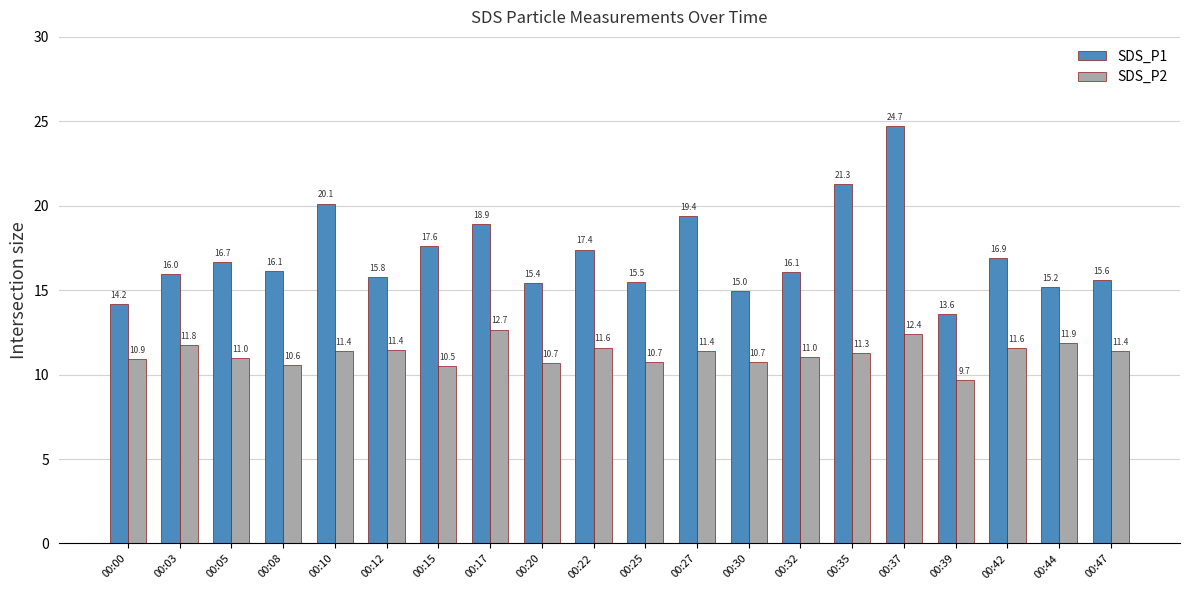

What is the smallest value displayed?

9.7